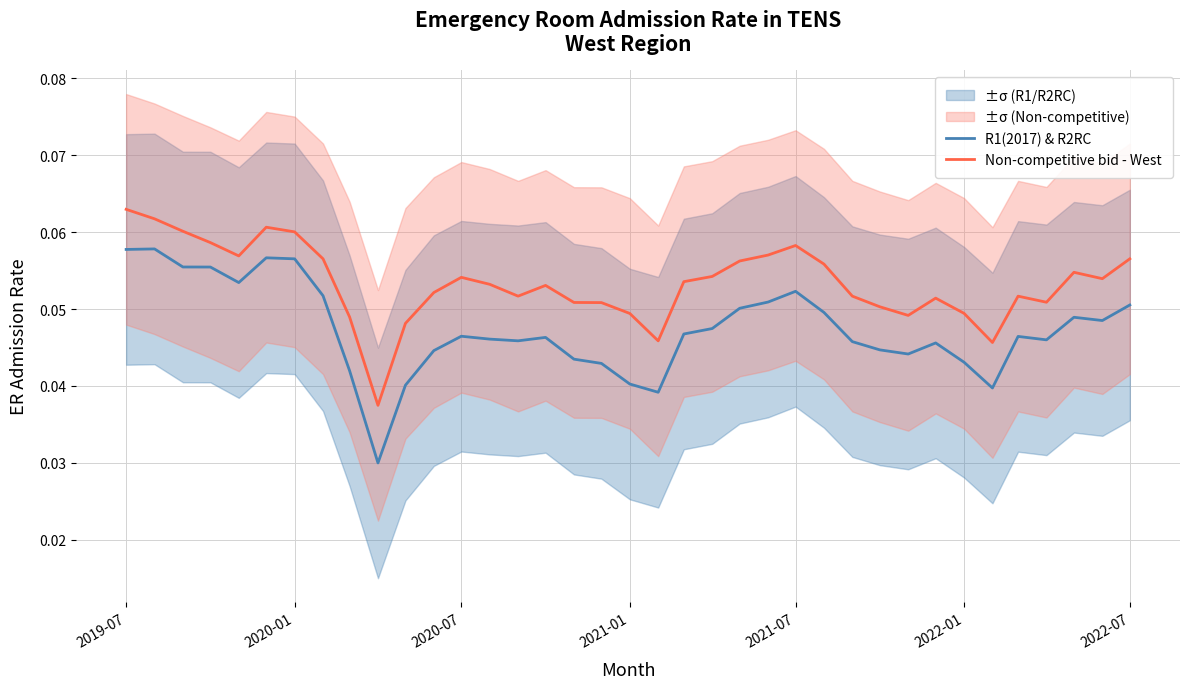

True or false: R1(2017) & R2RC and Non-competitive bid - West cross at least once.

False